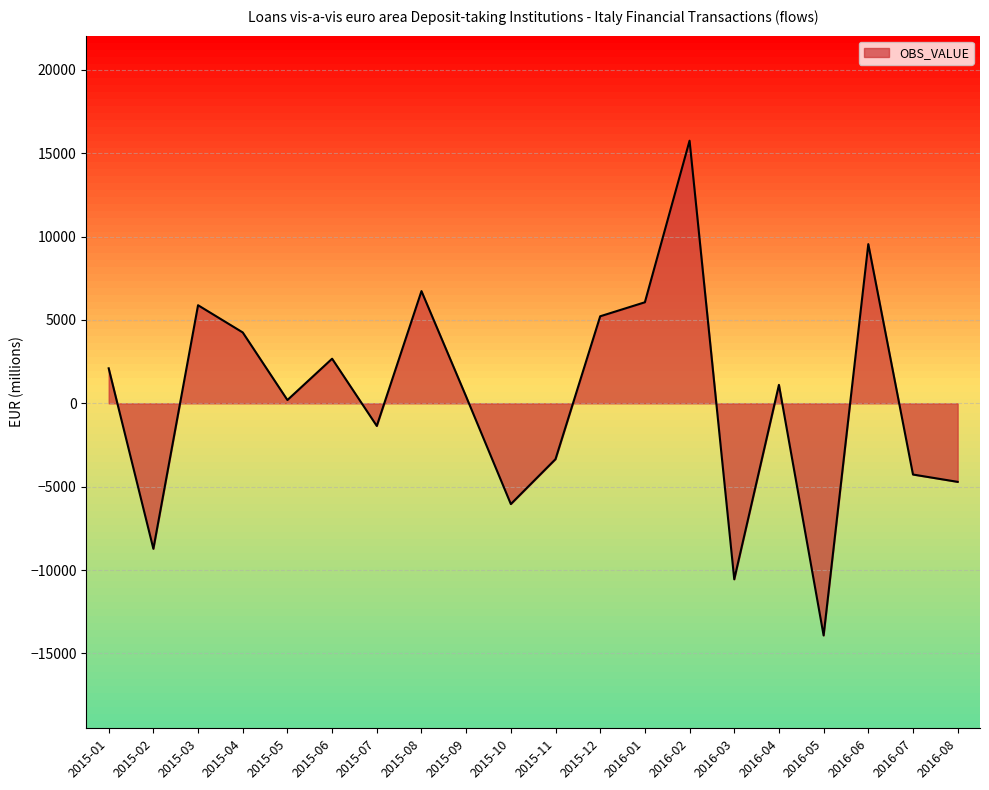

Which category has the lowest value across all series?

2016-05